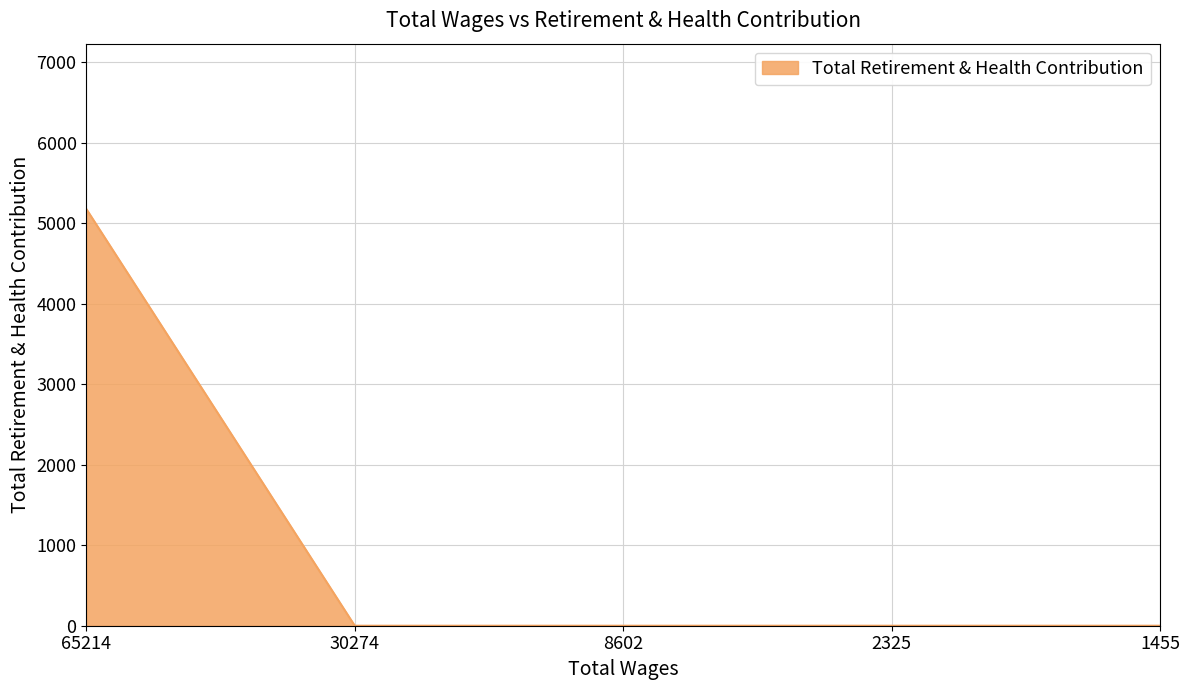

Is it true that the value at 2325 is 0?

True